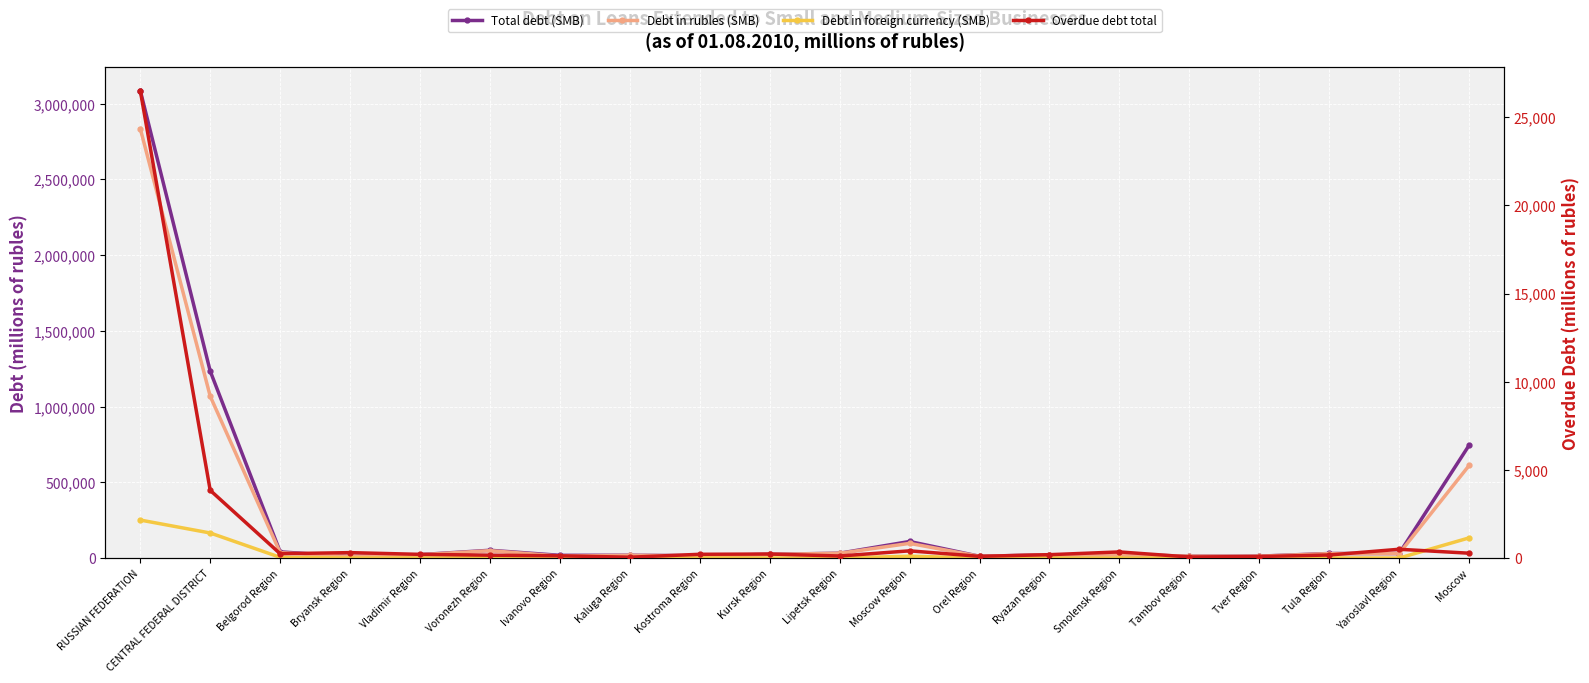

Is it true that Debt in foreign currency (SMB) equals 357 at Kostroma Region?

False